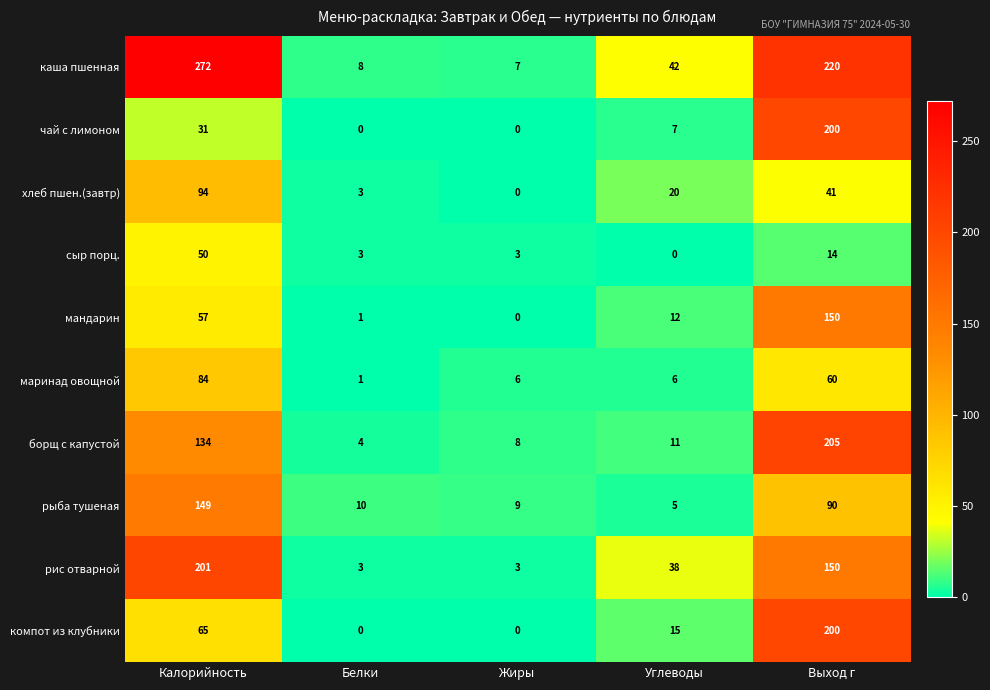

At Углеводы, list the series in order from smallest to largest.

сыр порц., рыба тушеная, маринад овощной, чай с лимоном, борщ с капустой, мандарин, компот из клубники, хлеб пшен.(завтр), рис отварной, каша пшенная